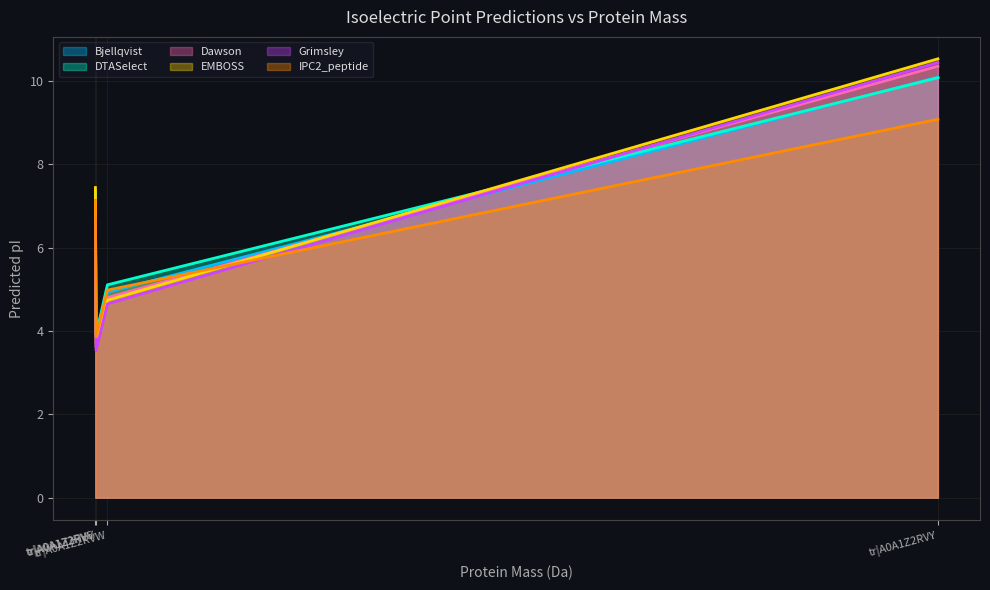

How many data points in EMBOSS are less than 7?

2